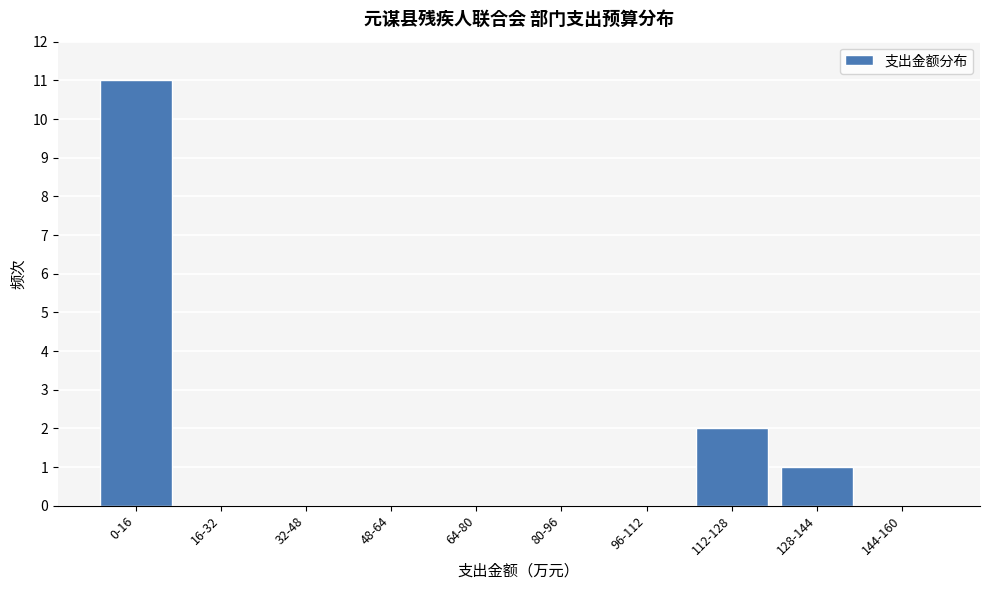

Reading right to left, extract all data points from this chart.

144-160=0	128-144=1	112-128=2	96-112=0	80-96=0	64-80=0	48-64=0	32-48=0	16-32=0	0-16=11